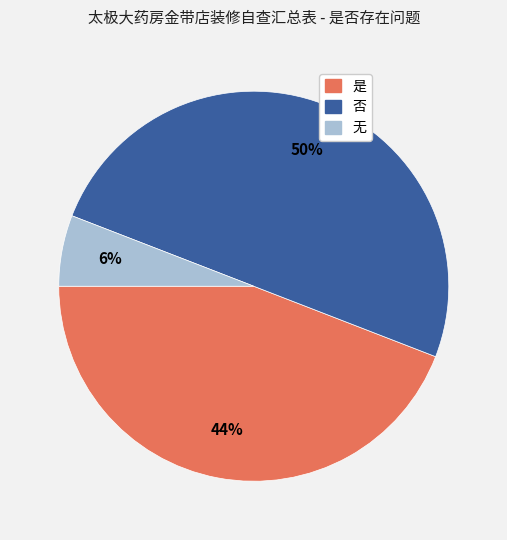

Count the number of slices in the pie.

3